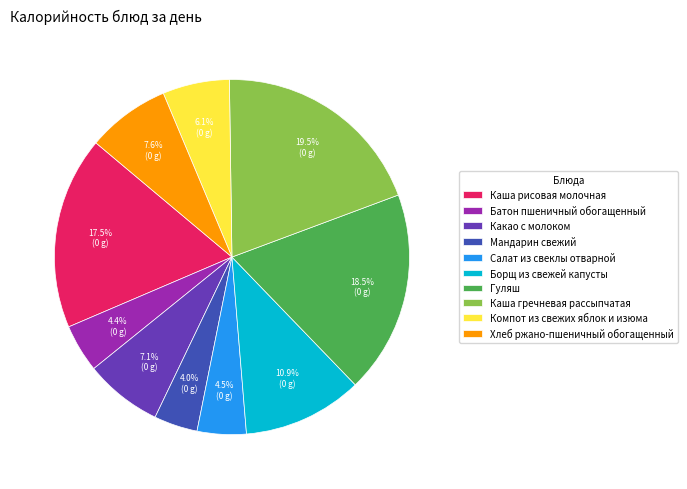

Is it true that Борщ из свежей капусты is 4% of the pie?

False